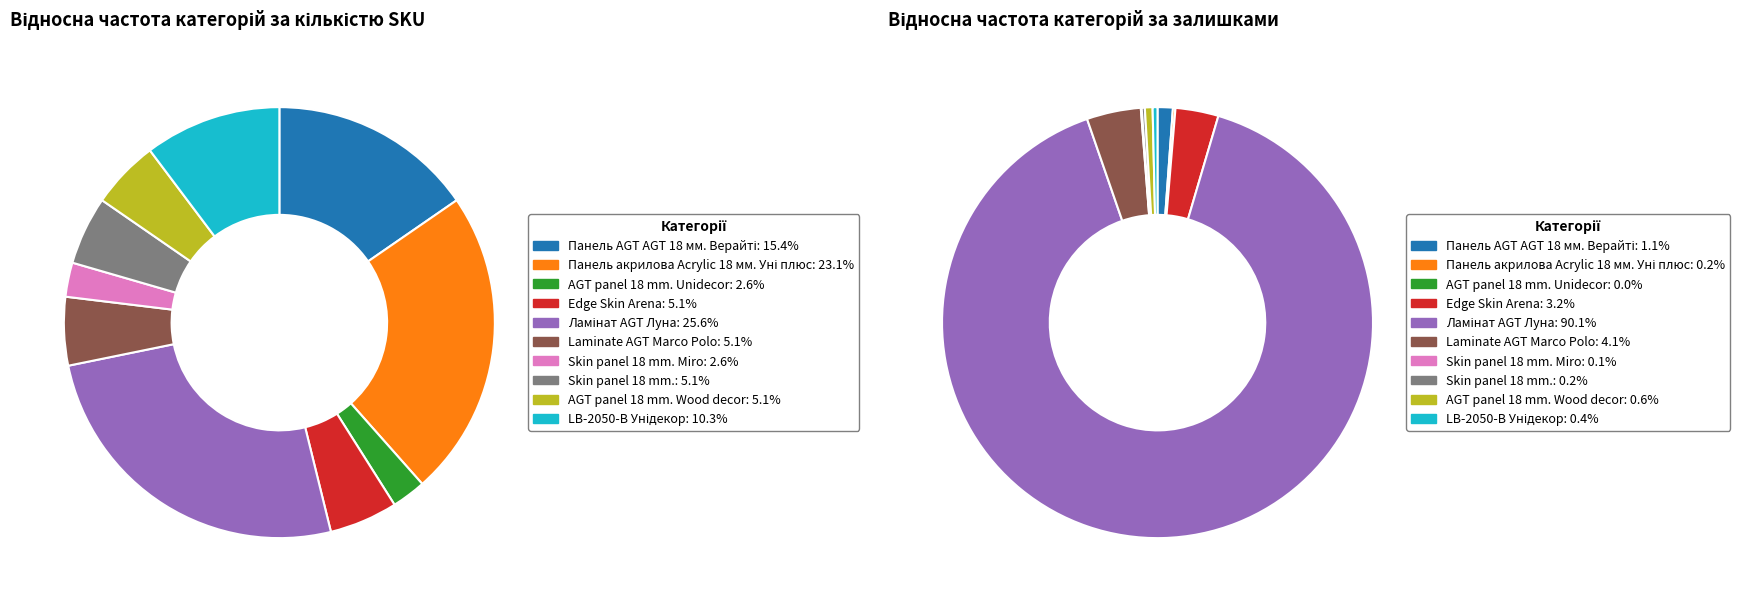

To the nearest percent, what portion does Laminate AGT Marco Polo represent?

5%